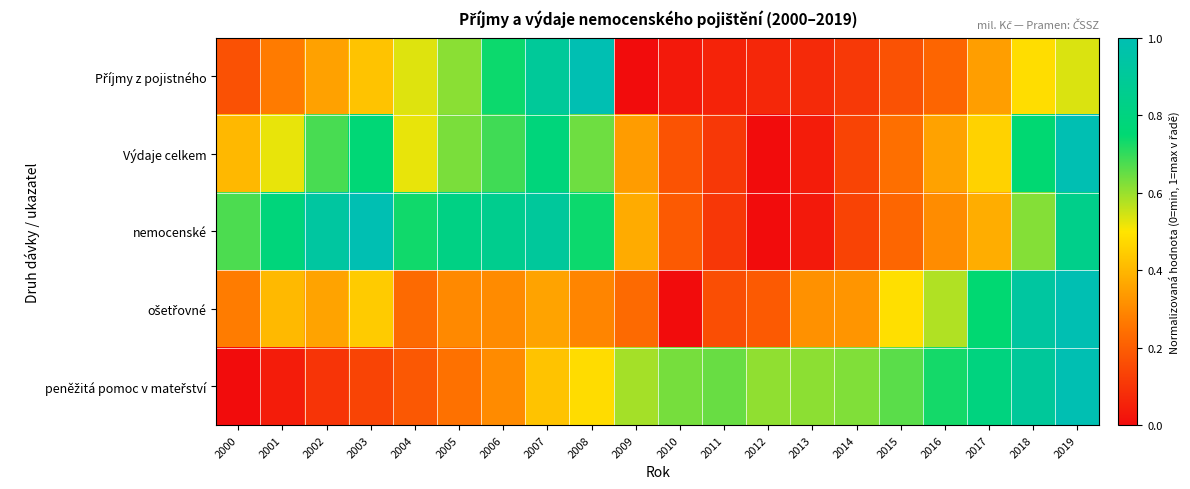

What is the maximum value shown in the chart?

1.0